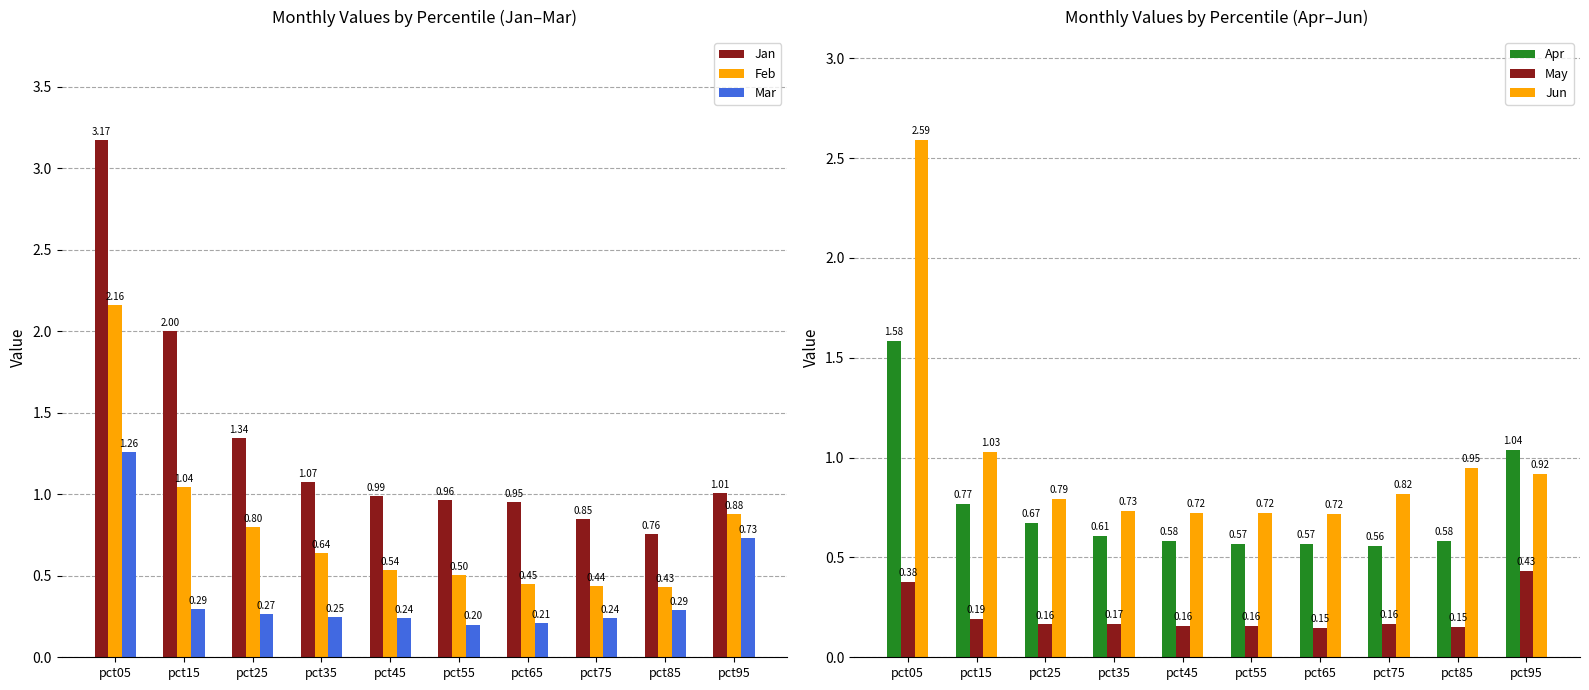

Count the Mar values in the range 0 to 1.

9